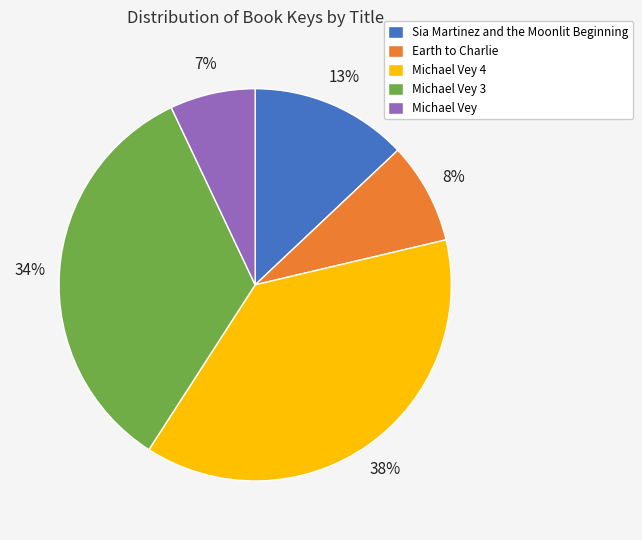

Does Michael Vey represent more than half of the total?

No